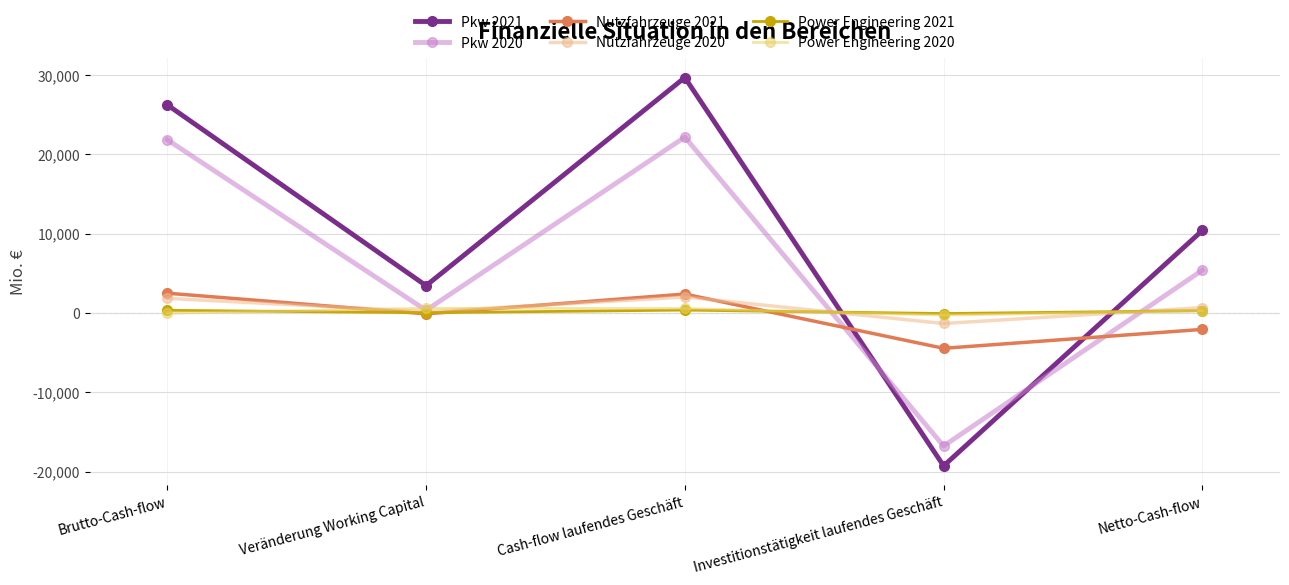

List the labels in order of Pkw 2021 value, smallest first.

Investitionstätigkeit laufendes Geschäft, Veränderung Working Capital, Netto-Cash-flow, Brutto-Cash-flow, Cash-flow laufendes Geschäft